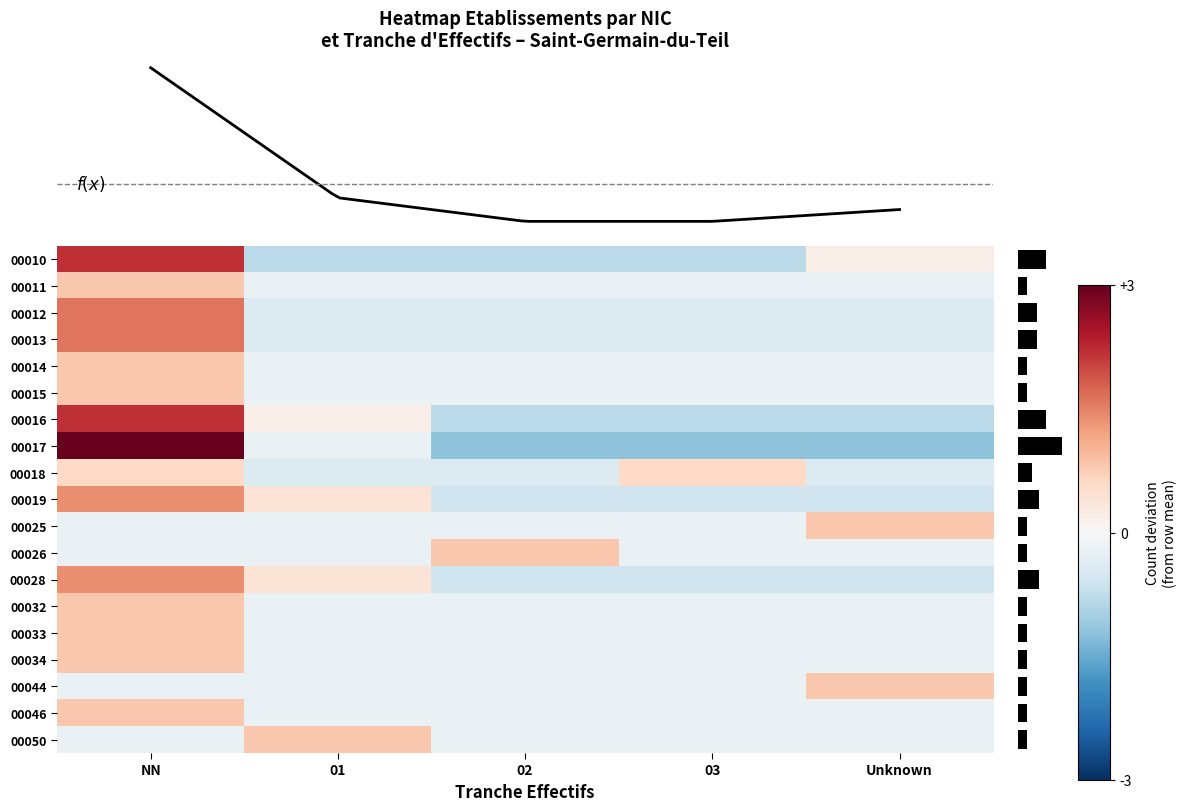

What value does the 00014 series have at Unknown?

-0.2